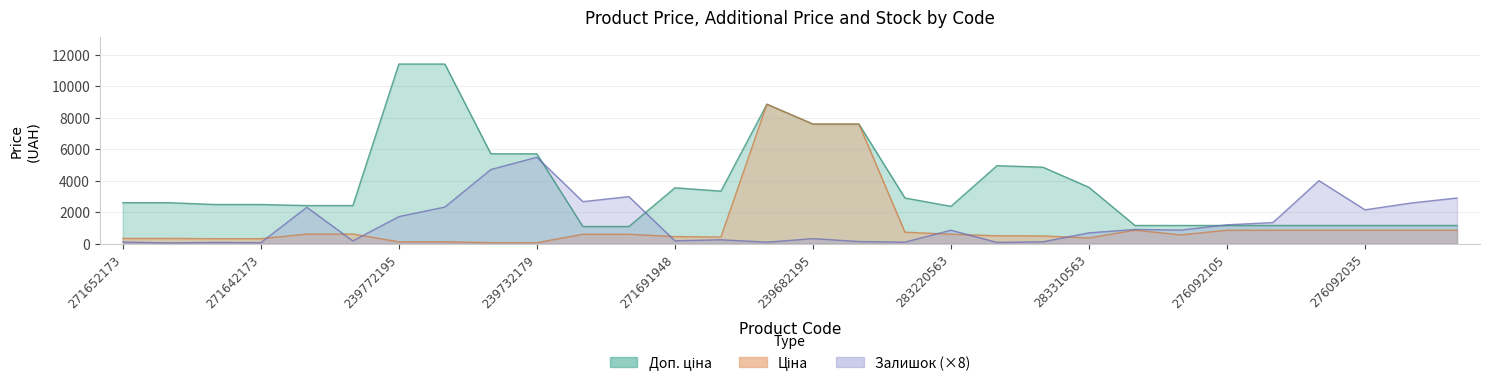

Does the chart display data point markers on the line(s)?

No